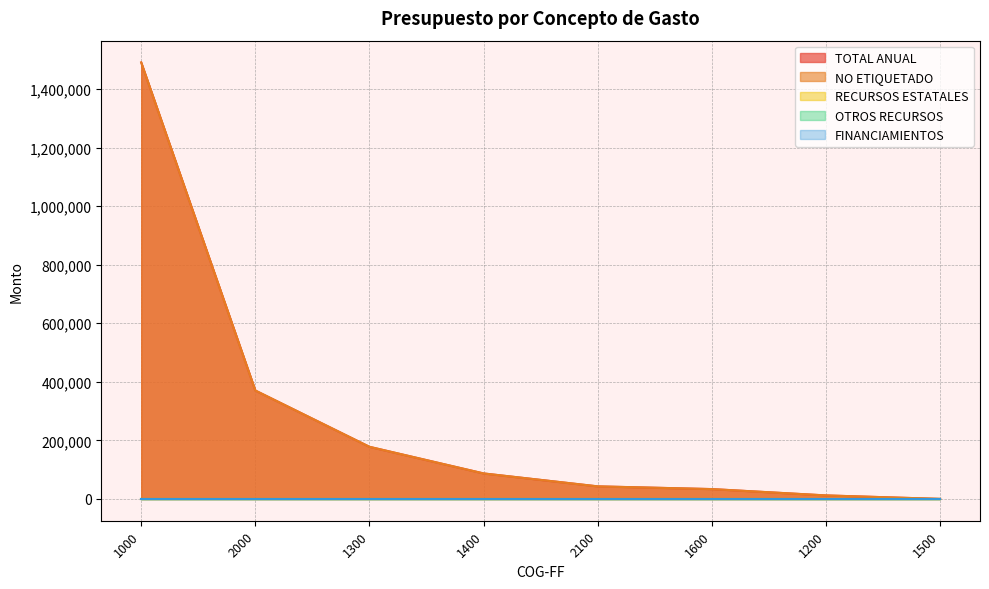

Does the chart have visible grid lines?

Yes